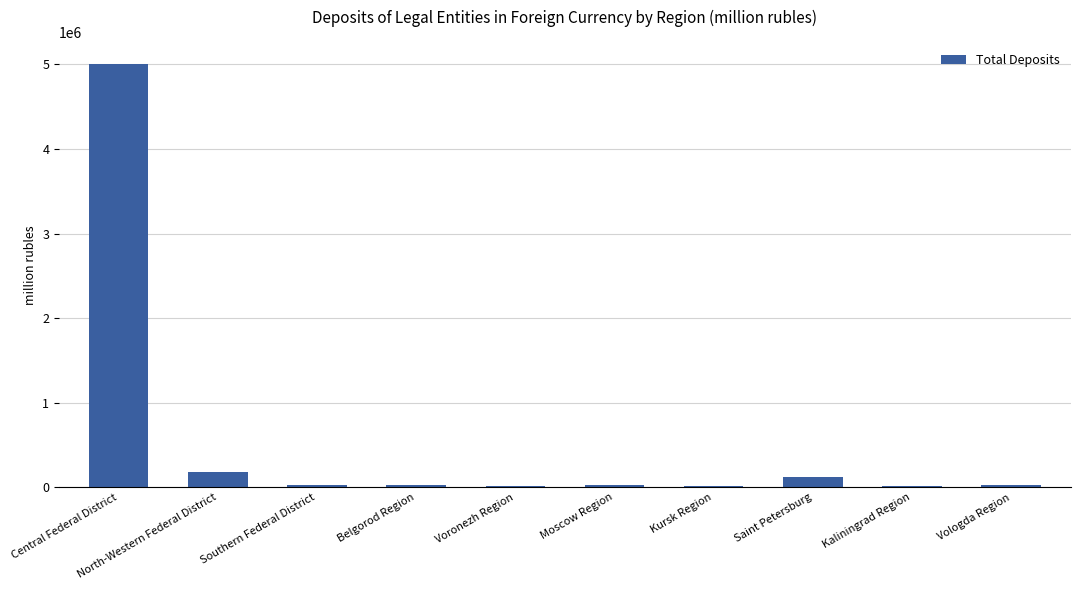

Where is the data nearest to the value 2509822?

North-Western Federal District